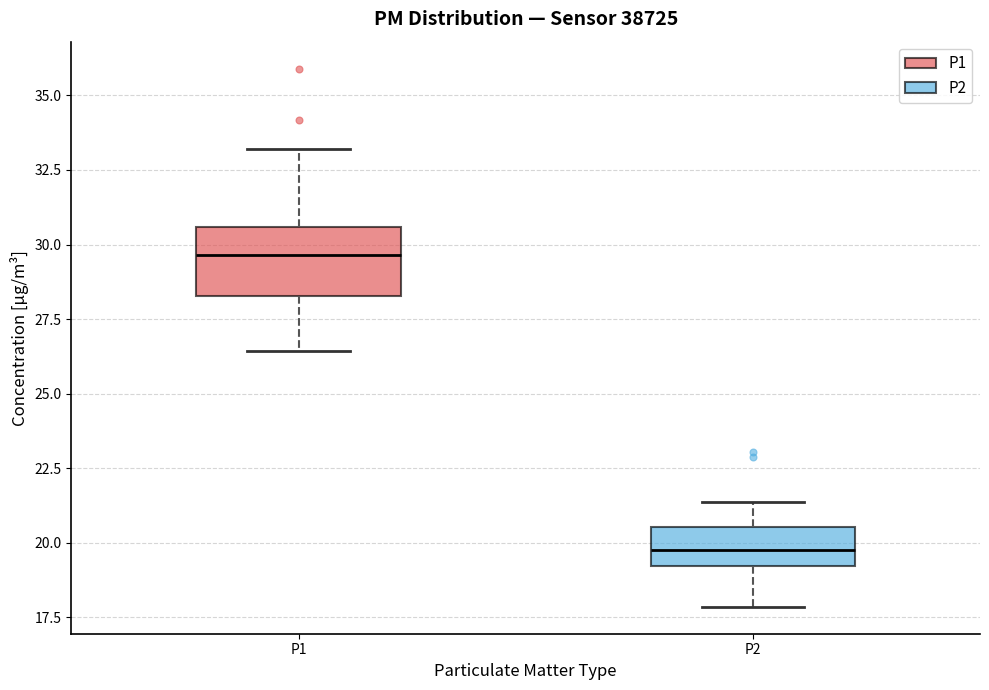

Which box has the lowest median line?

P2